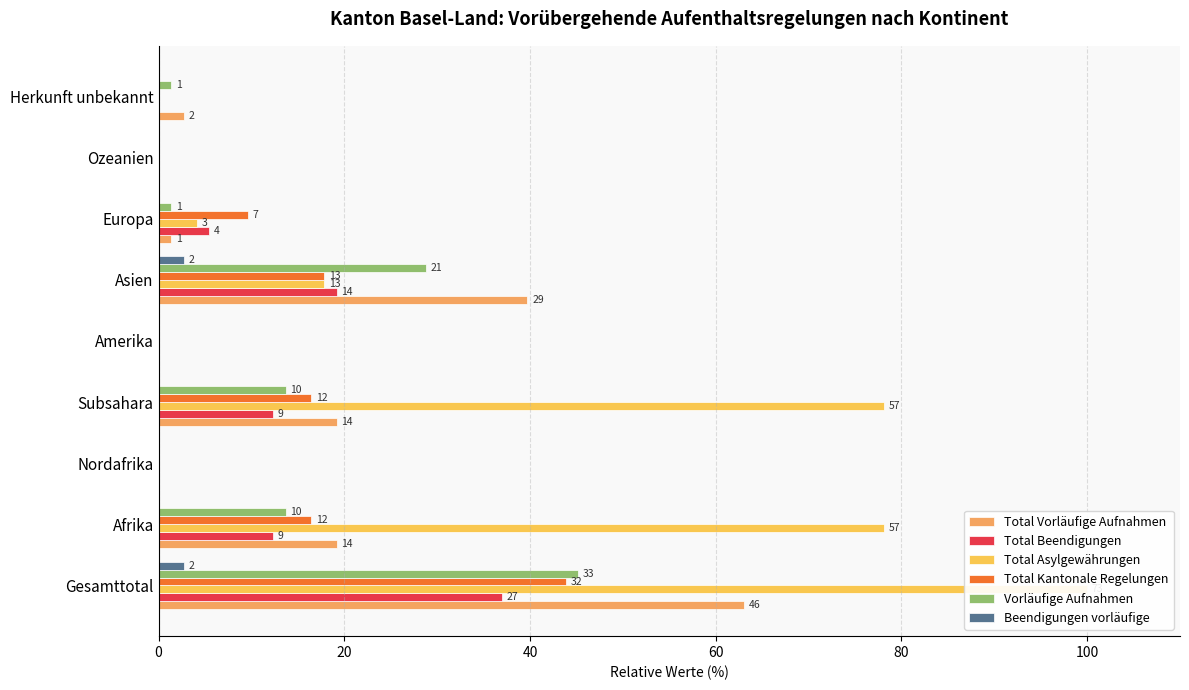

What position from the left is Ozeanien?

8